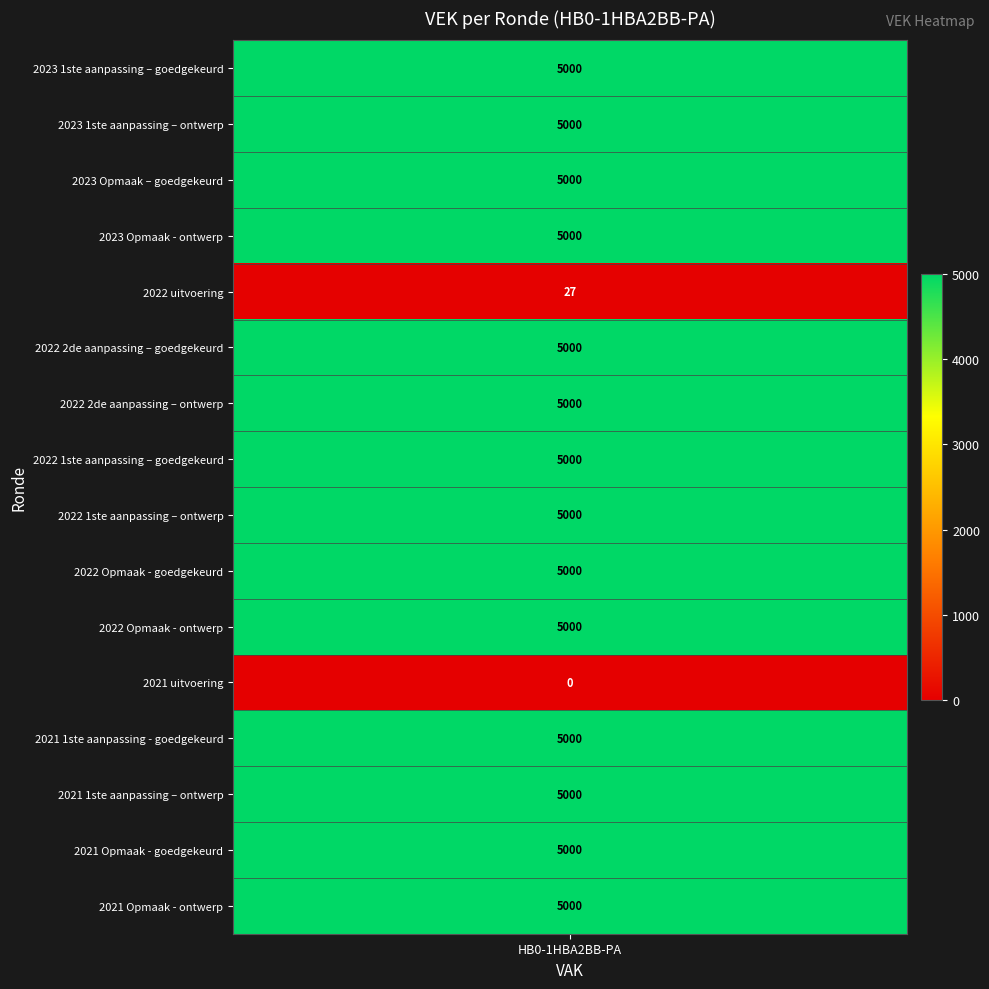

List the labels in order of value, largest first.

2023 1ste aanpassing – goedgekeurd, 2023 1ste aanpassing – ontwerp, 2023 Opmaak – goedgekeurd, 2023 Opmaak - ontwerp, 2022 2de aanpassing – goedgekeurd, 2022 2de aanpassing – ontwerp, 2022 1ste aanpassing – goedgekeurd, 2022 1ste aanpassing – ontwerp, 2022 Opmaak - goedgekeurd, 2022 Opmaak - ontwerp, 2021 1ste aanpassing - goedgekeurd, 2021 1ste aanpassing – ontwerp, 2021 Opmaak - goedgekeurd, 2021 Opmaak - ontwerp, 2022 uitvoering, 2021 uitvoering